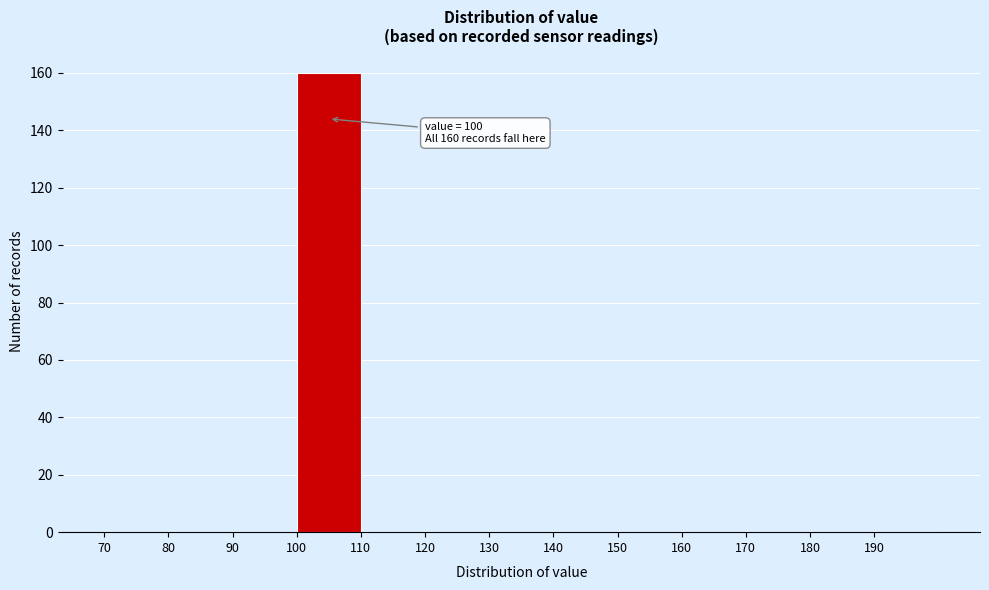

Over which range of the x-axis is the bar tallest?

100 to 110